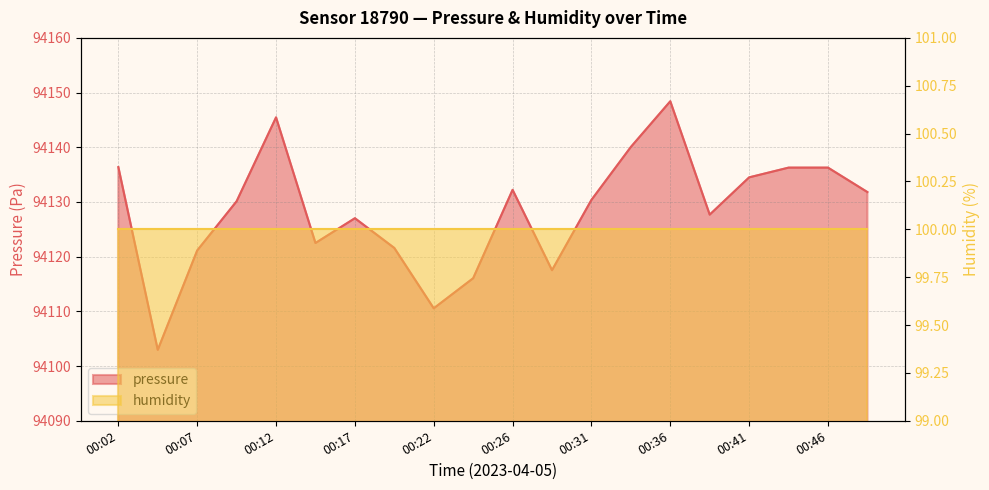

What is the value of the 4th point from the left?

94130.1